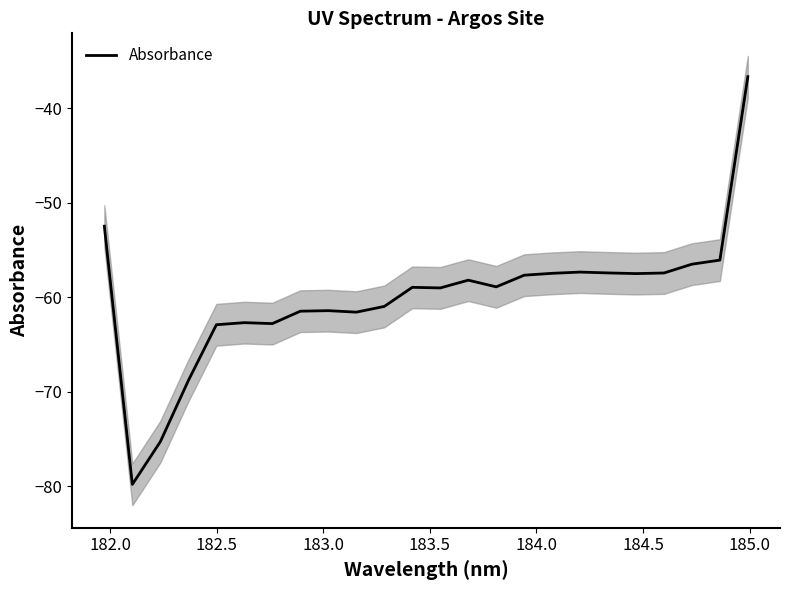

How many lines are shown in the chart?

1